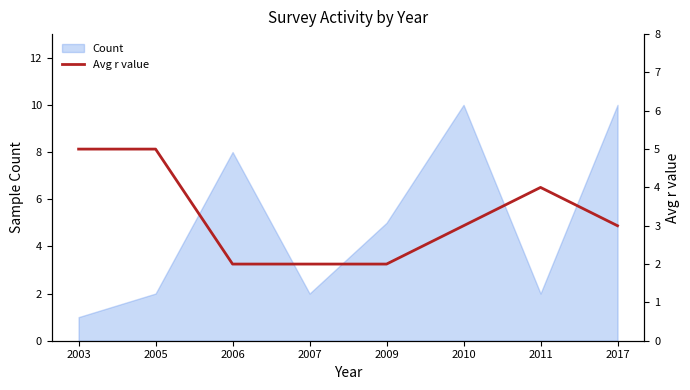

At which label does Count reach its minimum?

2003